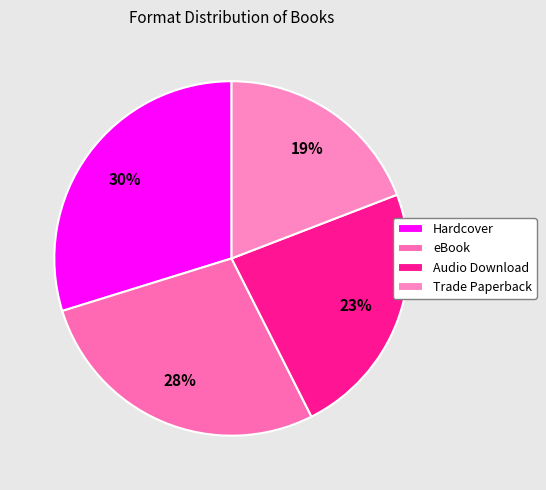

To the nearest percent, what is the difference between the eBook and Trade Paperback slice percentages?

9%